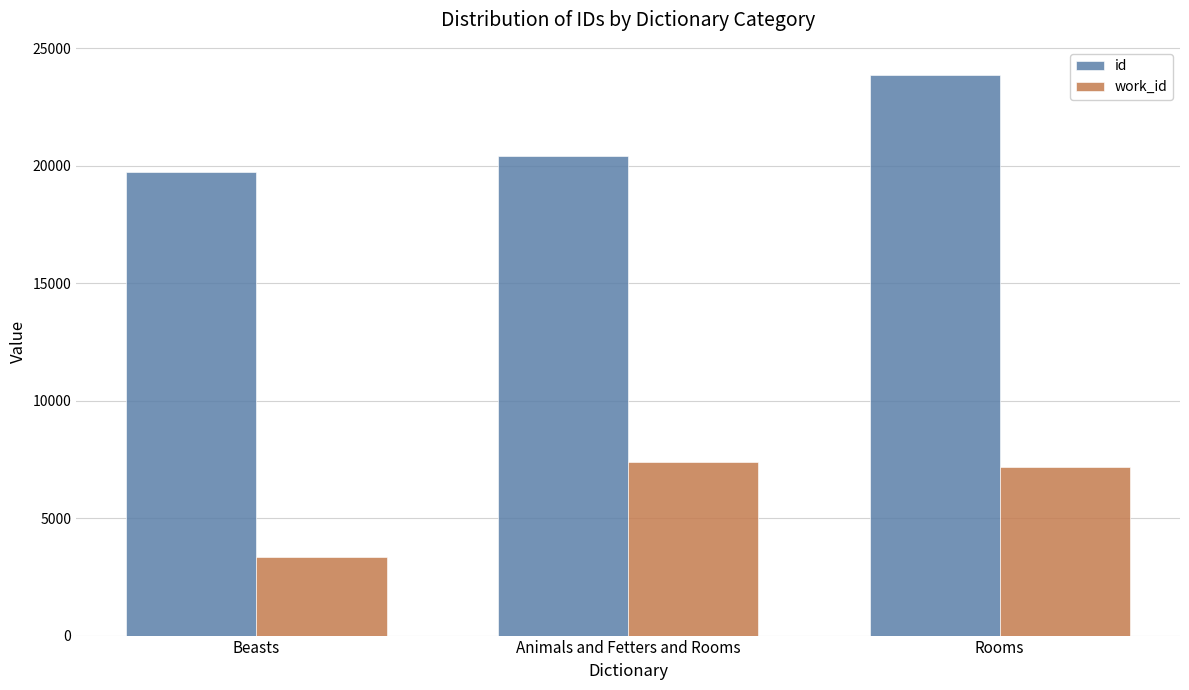

What is the label of the 3rd bar from the right?

Beasts